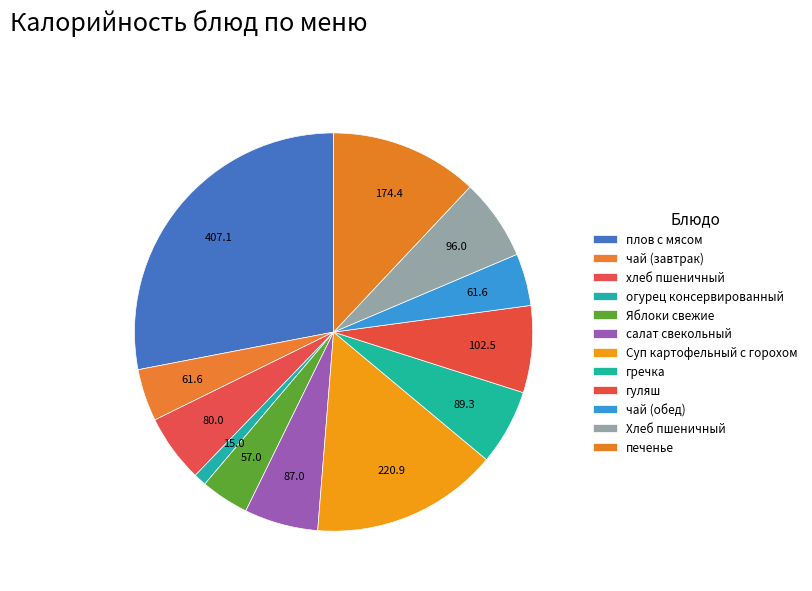

Is the sum of плов с мясом and Яблоки свежие greater than half?

No